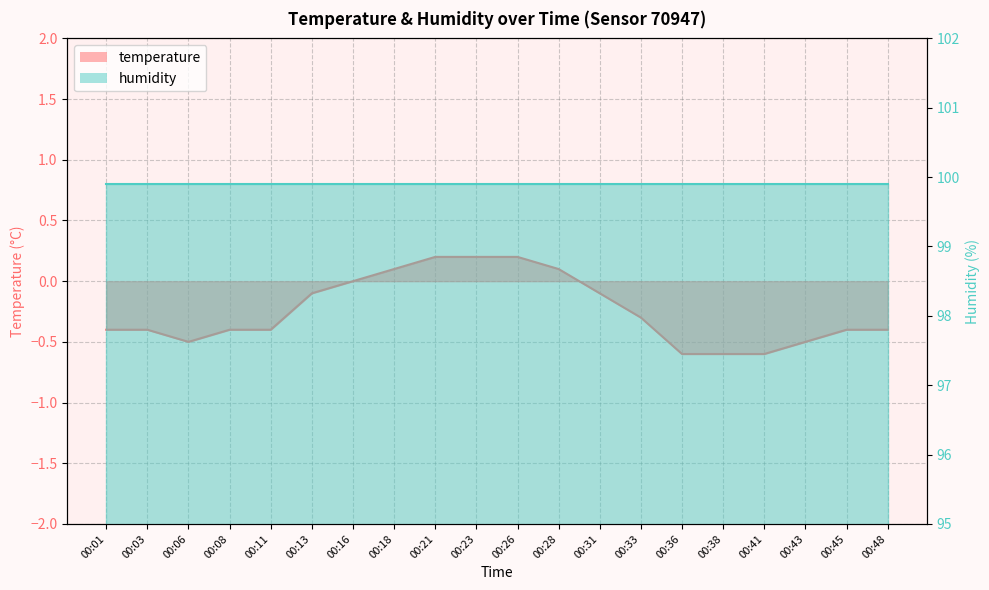

What is the minimum value shown in the chart?

-0.6